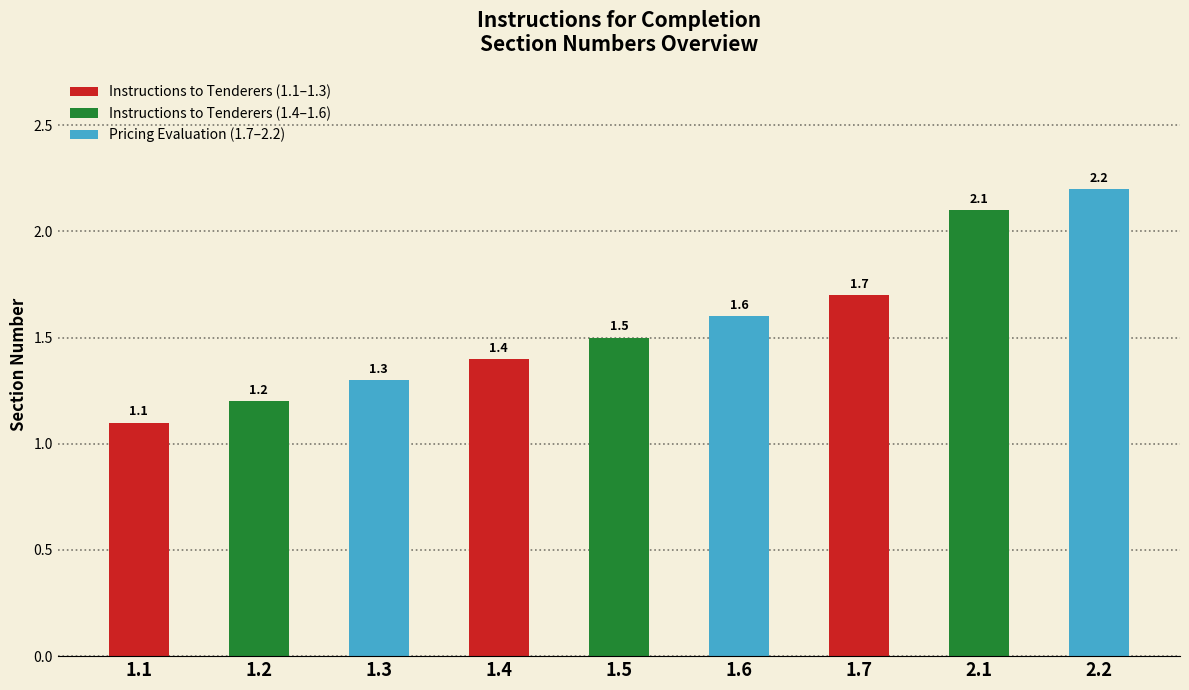

What is the smallest value displayed?

1.1